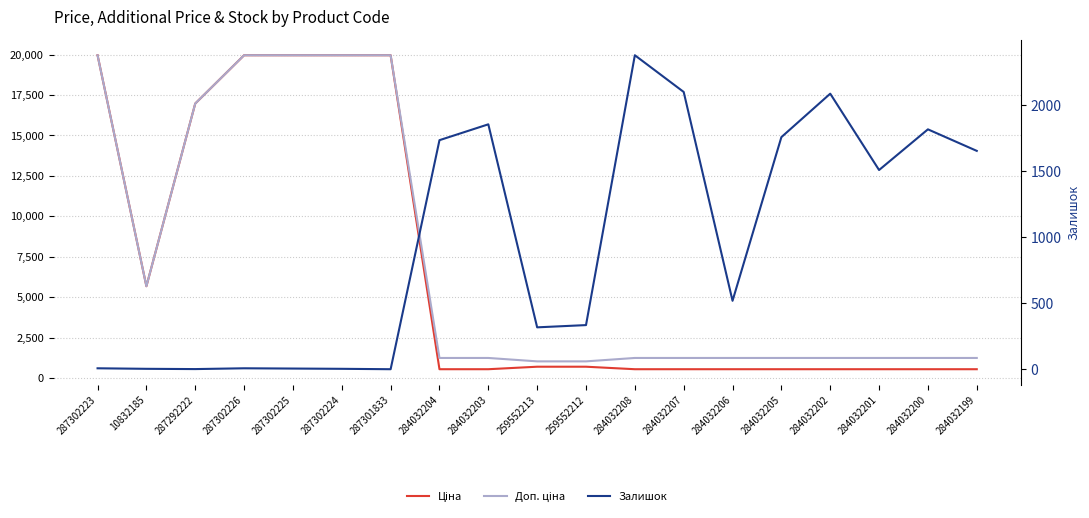

True or false: Ціна and Доп. ціна intersect in this chart.

False